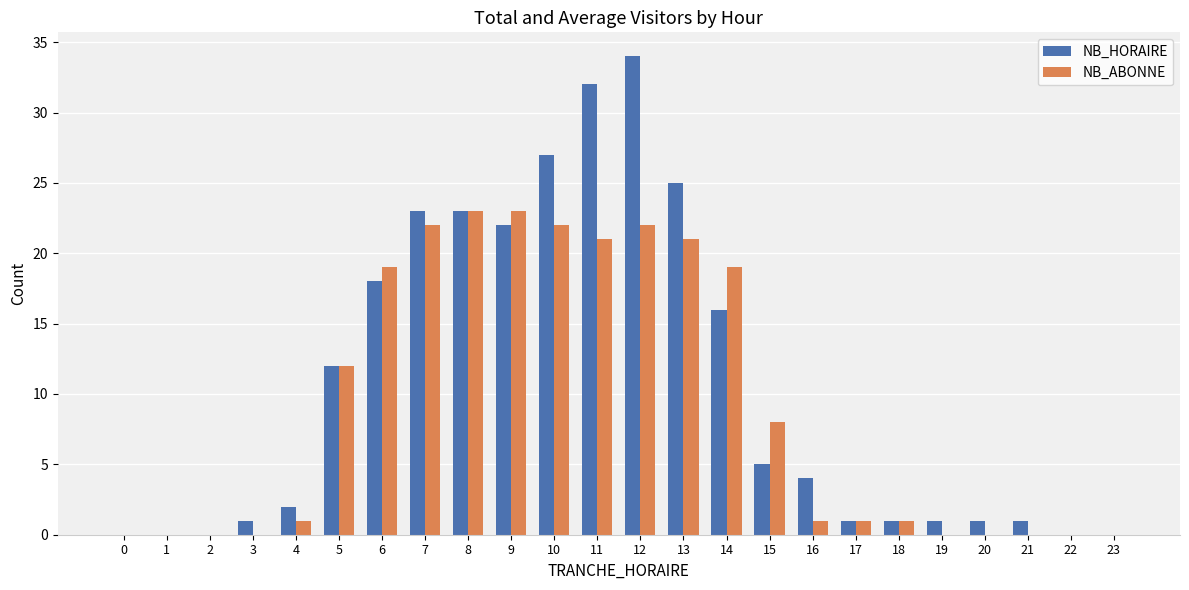

Reading left to right, list all the values displayed in this chart.

NB_HORAIRE: 0=0	1=0	2=0	3=1	4=2	5=12	6=18	7=23	8=23	9=22	10=27	11=32	12=34	13=25	14=16	15=5	16=4	17=1	18=1	19=1	20=1	21=1	22=0	23=0
NB_ABONNE: 0=0	1=0	2=0	3=0	4=1	5=12	6=19	7=22	8=23	9=23	10=22	11=21	12=22	13=21	14=19	15=8	16=1	17=1	18=1	19=0	20=0	21=0	22=0	23=0